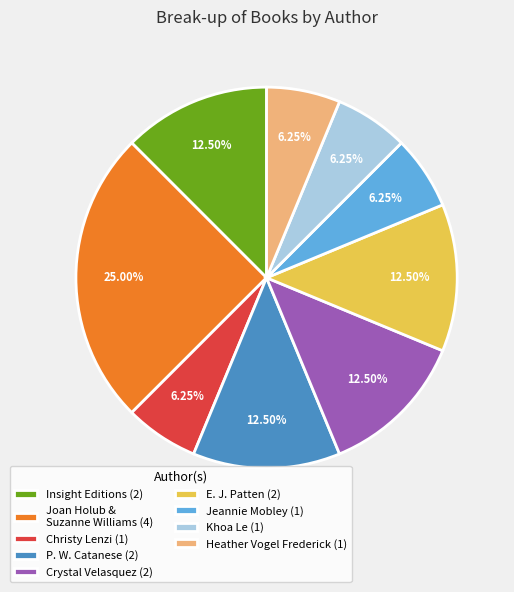

Which has a higher value, Joan Holub & Suzanne Williams (4) or Jeannie Mobley (1)?

Joan Holub & Suzanne Williams (4)